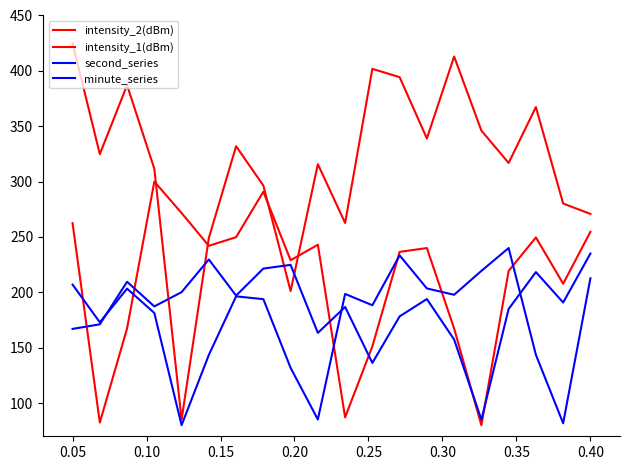

How many lines are shown in the chart?

4